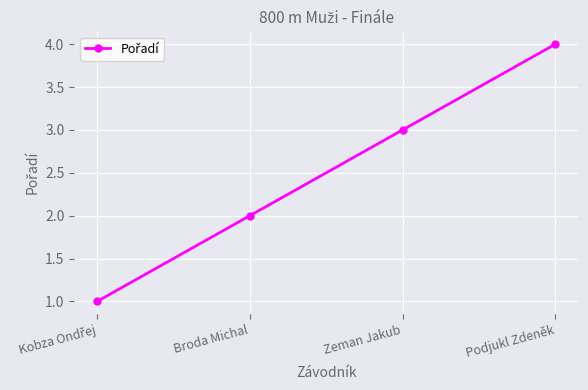

Is it true that the value at Zeman Jakub is 3?

True